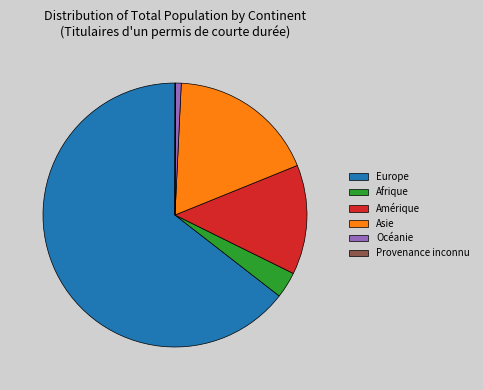

What is the majority slice?

Europe